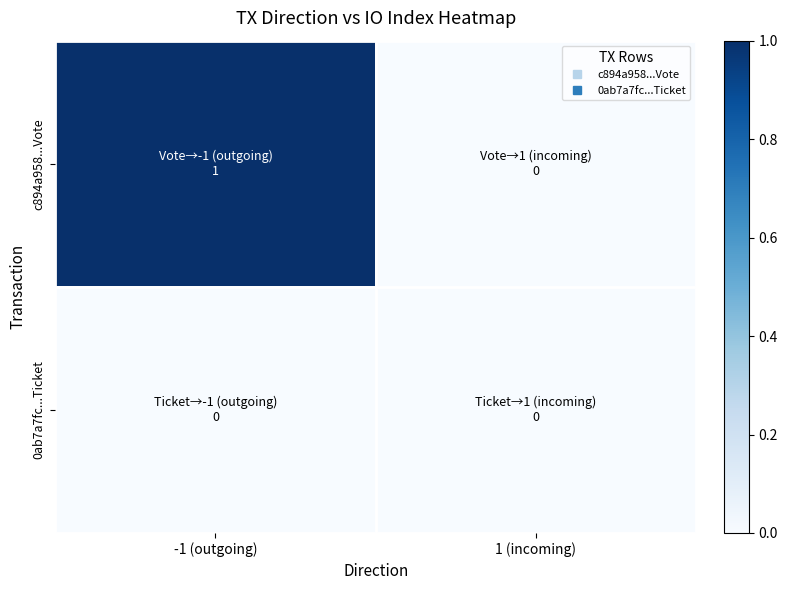

What is the greatest value displayed?

1